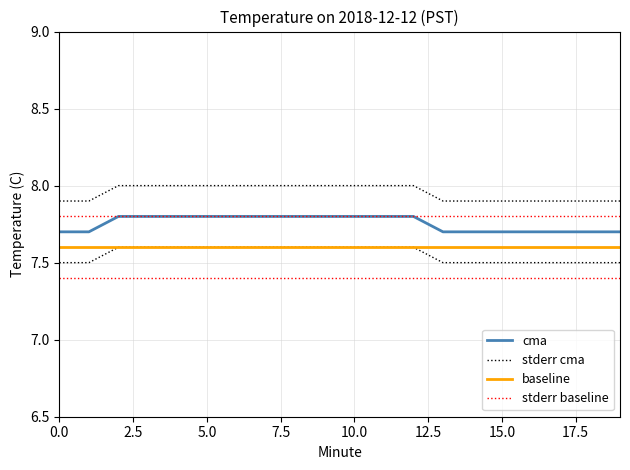

Reading left to right, extract all data points from this chart.

cma: 7.7	7.7	7.8	7.8	7.8	7.8	7.8	7.8	7.8	7.8	7.8	7.8	7.8	7.7	7.7	7.7	7.7	7.7	7.7	7.7
stderr cma: 7.9	7.9	8.0	8.0	8.0	8.0	8.0	8.0	8.0	8.0	8.0	8.0	8.0	7.9	7.9	7.9	7.9	7.9	7.9	7.9
baseline: 7.6	7.6	7.6	7.6	7.6	7.6	7.6	7.6	7.6	7.6	7.6	7.6	7.6	7.6	7.6	7.6	7.6	7.6	7.6	7.6
stderr baseline: 7.8	7.8	7.8	7.8	7.8	7.8	7.8	7.8	7.8	7.8	7.8	7.8	7.8	7.8	7.8	7.8	7.8	7.8	7.8	7.8